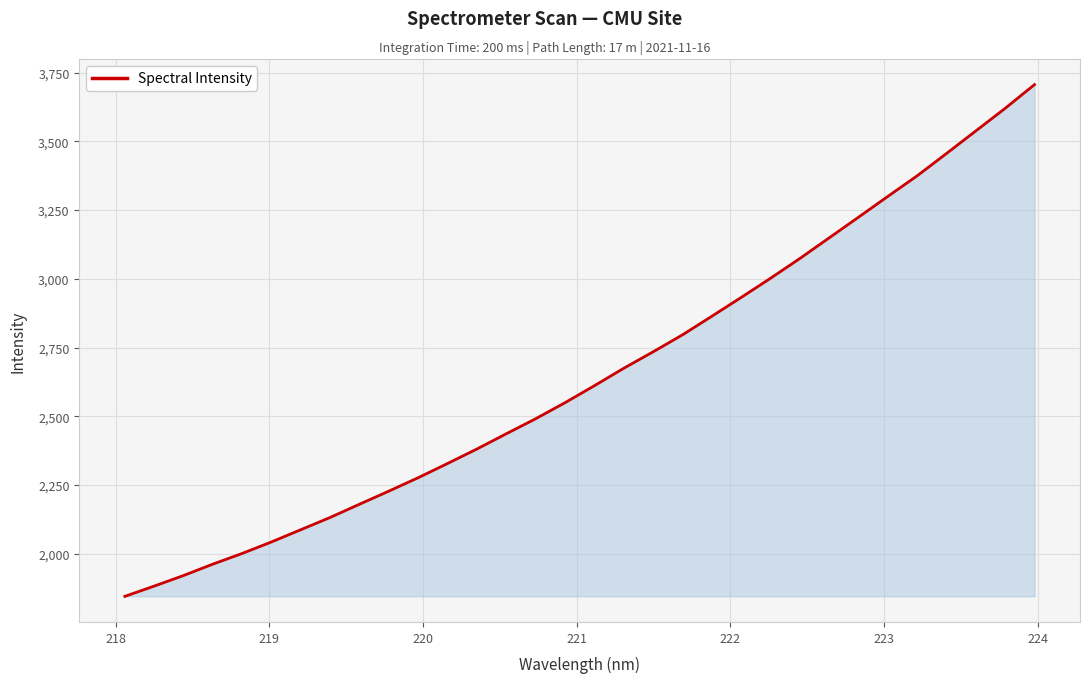

How many lines are shown in the chart?

1